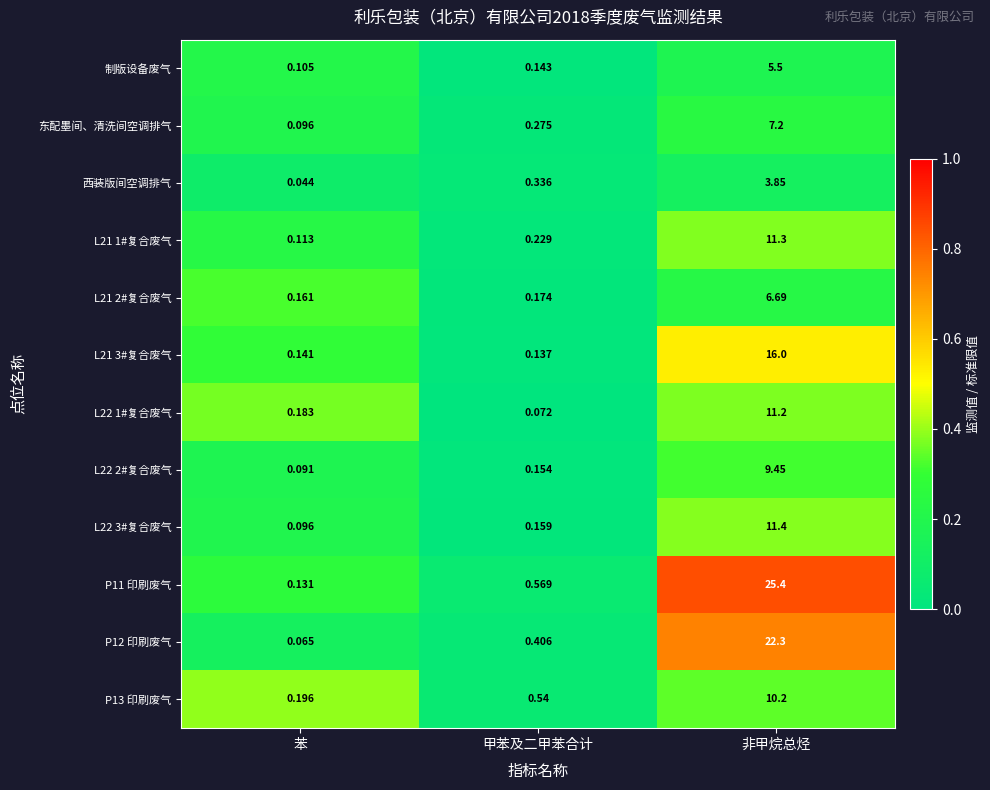

Rank the series at 非甲烷总烃 from highest to lowest value.

P11 印刷废气, P12 印刷废气, L21 3#复合废气, L22 3#复合废气, L21 1#复合废气, L22 1#复合废气, P13 印刷废气, L22 2#复合废气, 东配墨间、清洗间空调排气, L21 2#复合废气, 制版设备废气, 西装版间空调排气